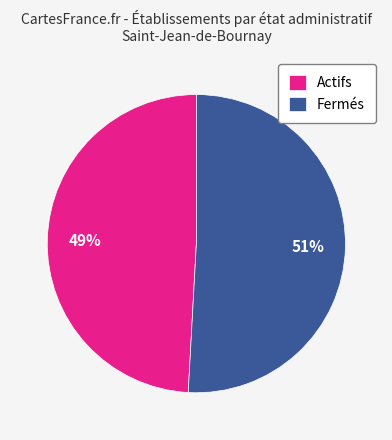

The Actifs slice represents 49% of the pie. True or false?

True